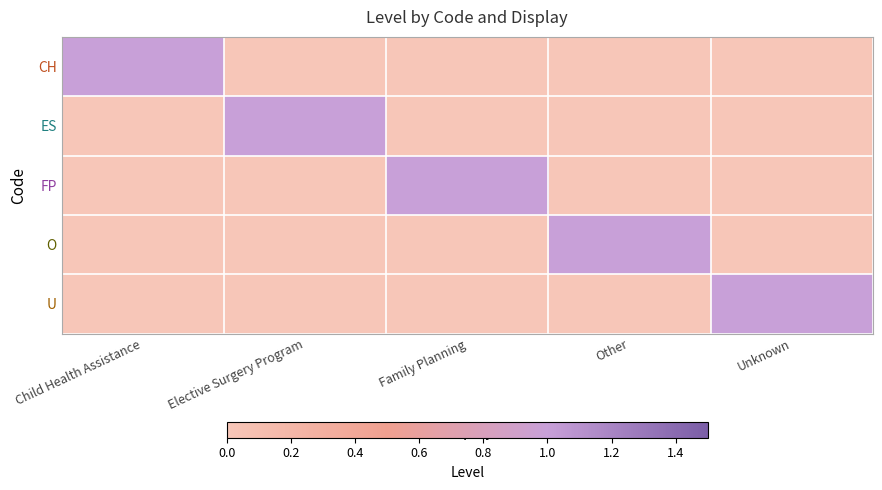

At which category is the sum across all series the highest?

Child Health Assistance